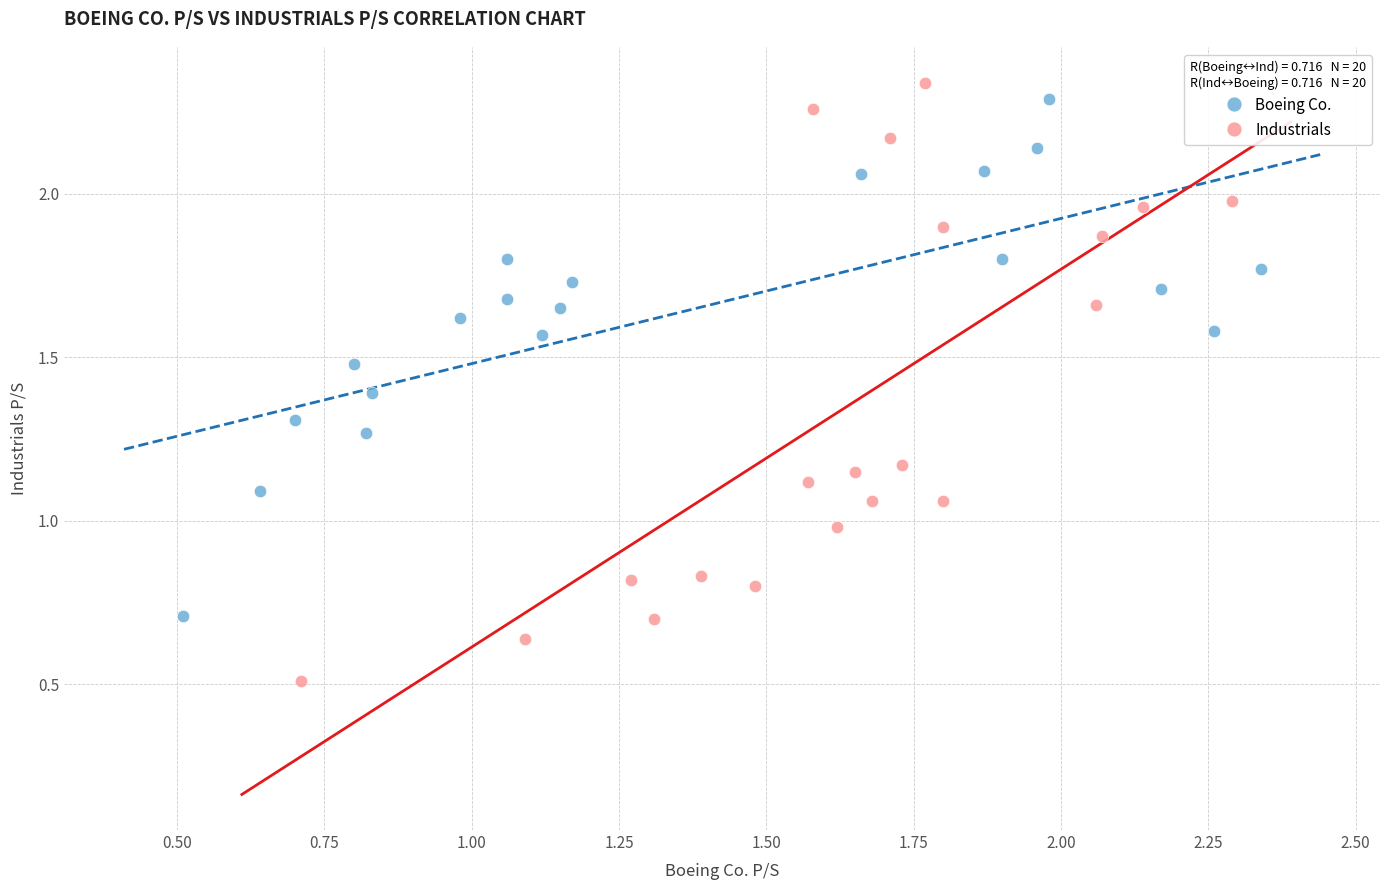

Which series has the largest Y range (max minus min)?

Industrials